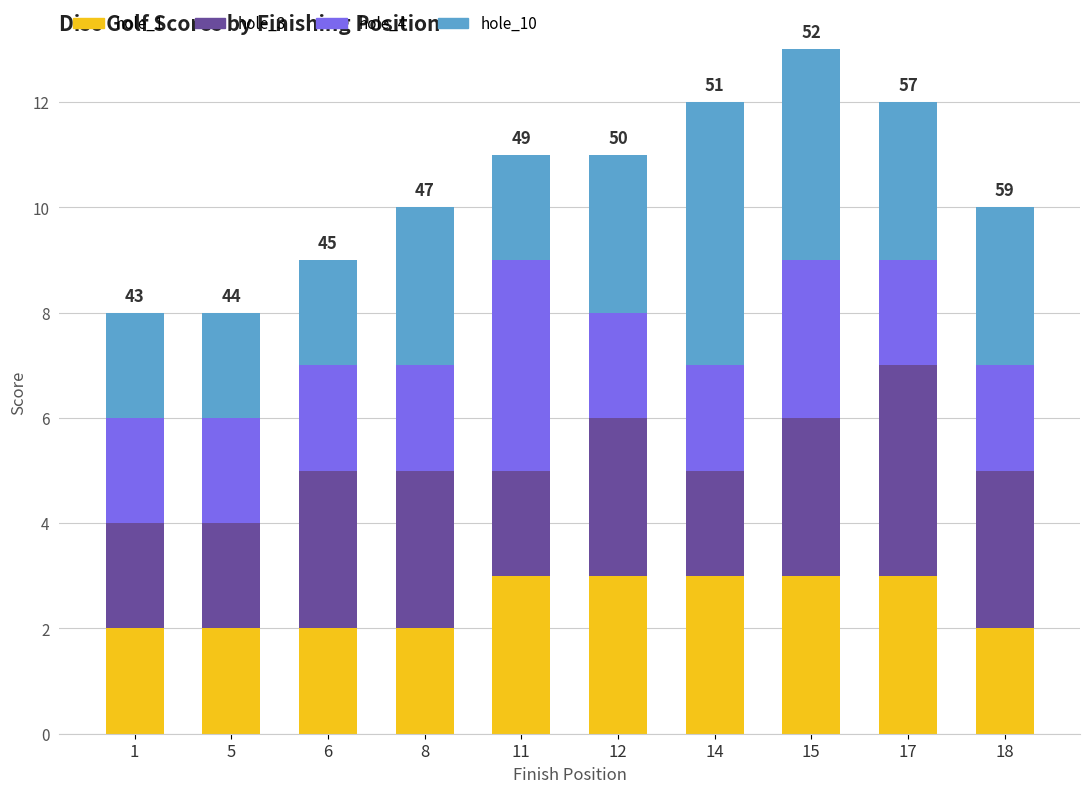

The value of hole_1 at 6 is 2. True or false?

True